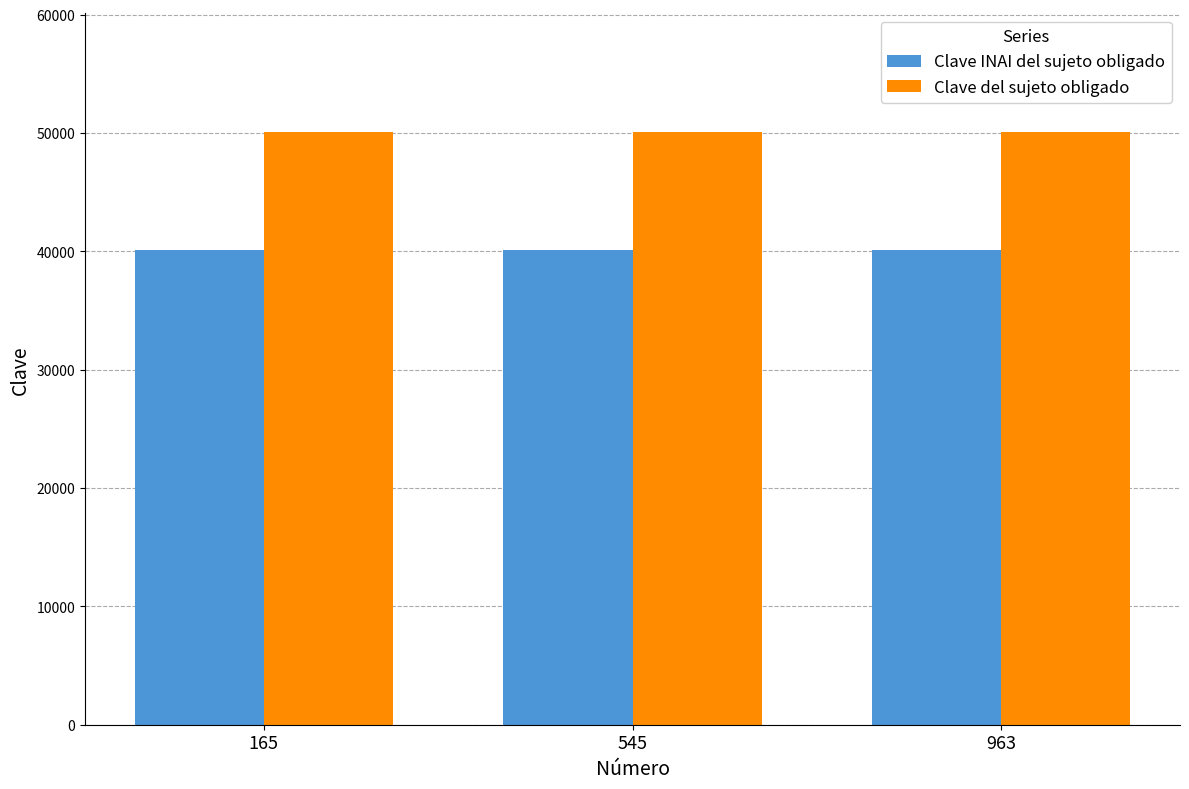

The Clave del sujeto obligado series shows 78681 at 165. True or false?

False